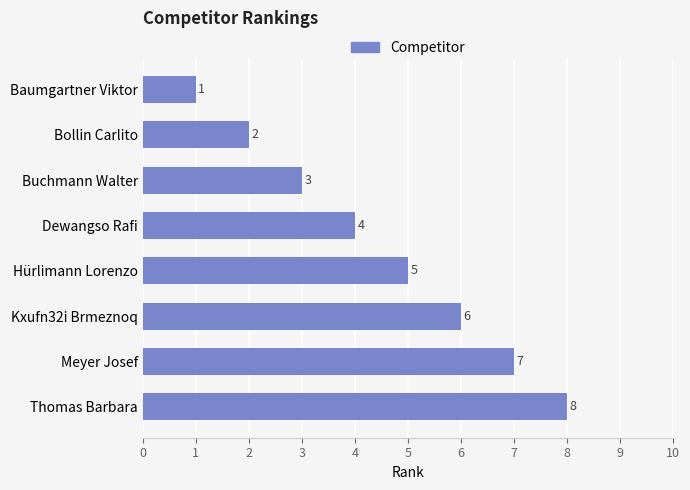

How many values are below 5?

4